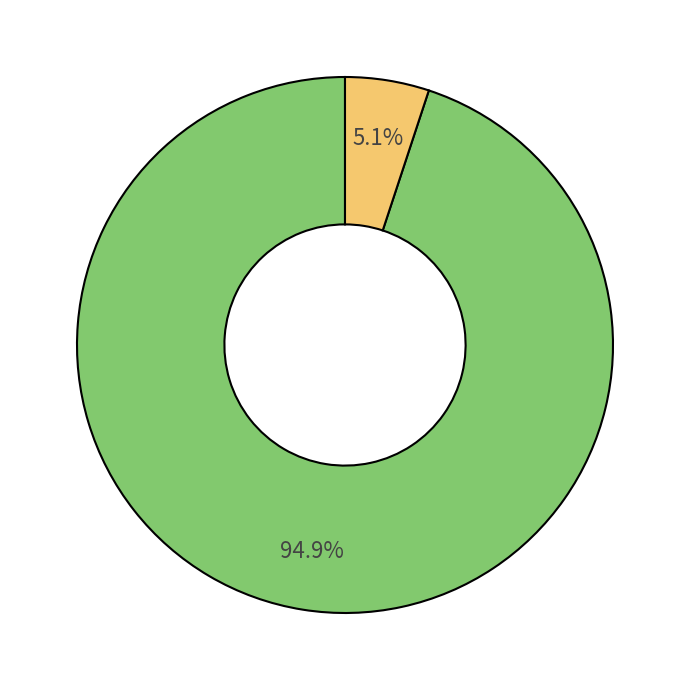

Does any single category account for the majority?

Yes